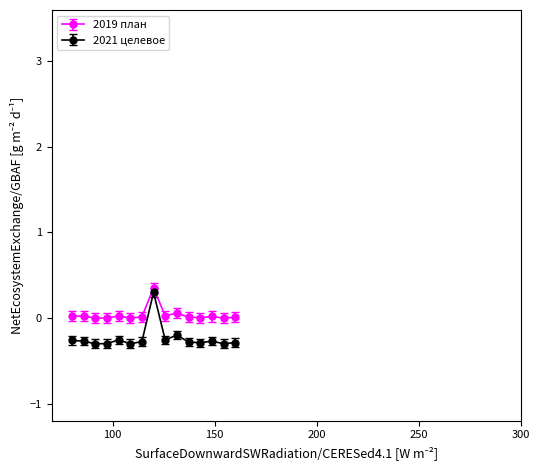

Which series has the largest total across all categories?

2019 план